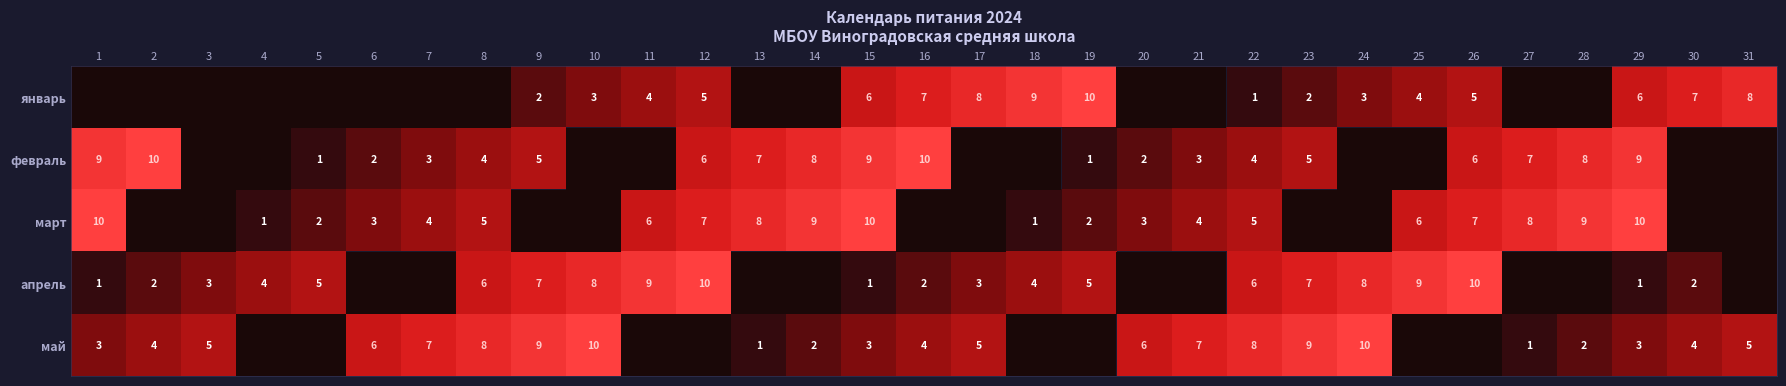

What is the difference between the highest and lowest values at 22?

7